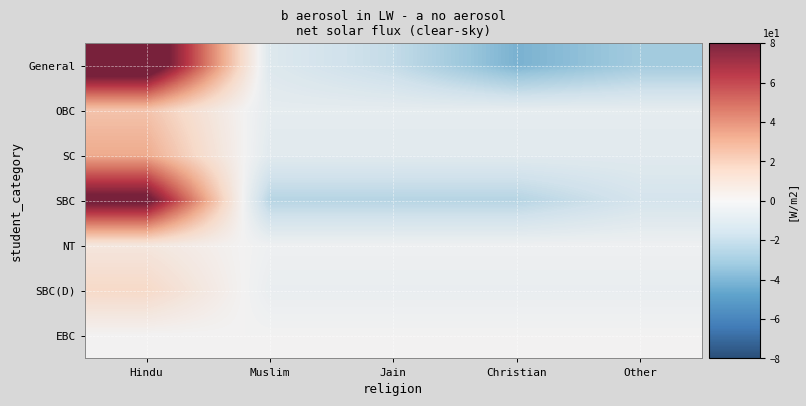

Reading left to right, list all the values displayed in this chart.

General: Hindu=10.0	Muslim=-1.0	Jain=-2.0	Christian=-4.0	Other=-3.0
OBC: Hindu=2.4	Muslim=-0.6	Jain=-0.6	Christian=-0.6	Other=-0.6
SC: Hindu=3.2	Muslim=-0.8	Jain=-0.8	Christian=-0.8	Other=-0.8
SBC: Hindu=8.6	Muslim=-2.4	Jain=-2.4	Christian=-2.4	Other=-1.4
NT: Hindu=0.8	Muslim=-0.2	Jain=-0.2	Christian=-0.2	Other=-0.2
SBC(D): Hindu=1.6	Muslim=-0.4	Jain=-0.4	Christian=-0.4	Other=-0.4
EBC: Hindu=0.0	Muslim=0.0	Jain=0.0	Christian=0.0	Other=0.0